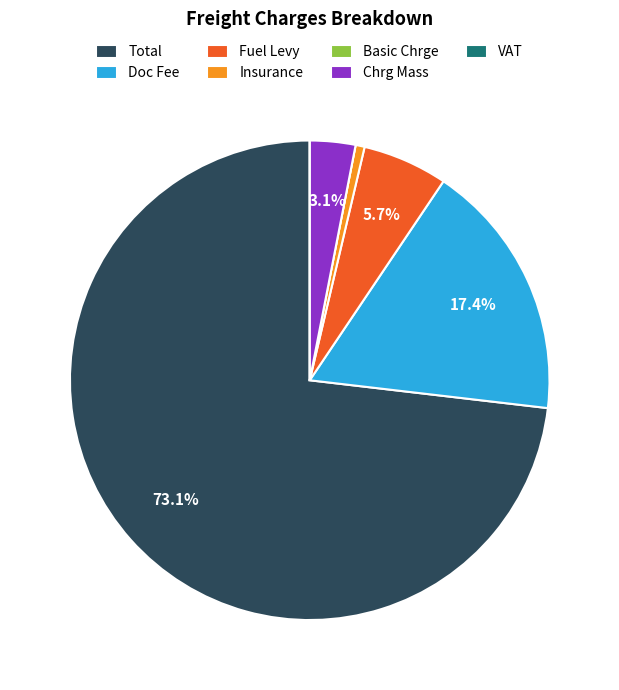

Does Insurance represent more than half of the total?

No